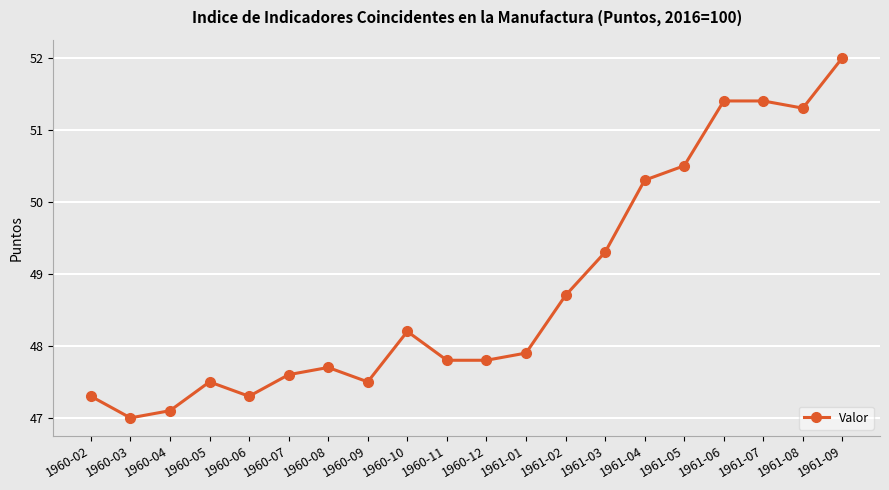

Between 1961-08 and 1960-04, which is larger?

1961-08